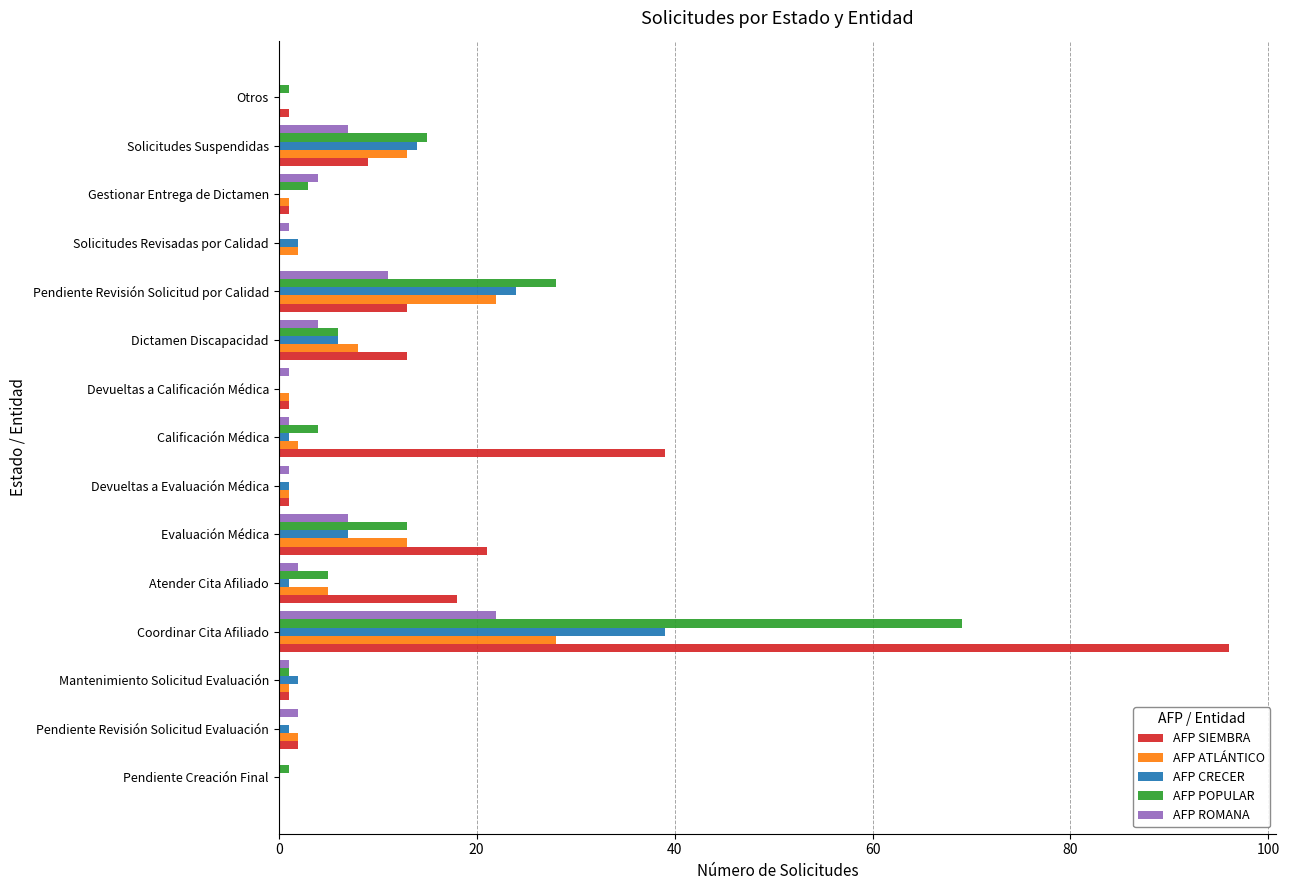

Where is AFP SIEMBRA nearest to the value 48?

Calificación Médica